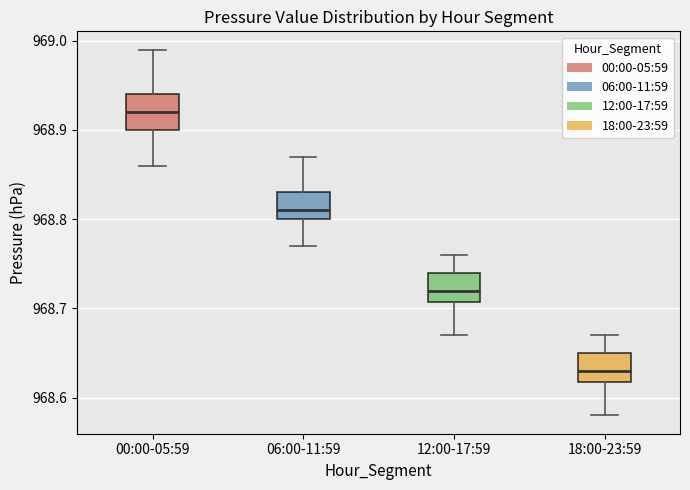

Reading left to right, read every box against the y-axis: the position of its median line, the range the box covers, and the ends of its whiskers. The values are not printed on the chart, so give them approximately, as read against the axis.

00:00-05:59: median 968.92, box 968.90 to 968.94, whiskers 968.86 to 968.99
06:00-11:59: median 968.81, box 968.80 to 968.83, whiskers 968.77 to 968.87
12:00-17:59: median 968.72, box 968.71 to 968.74, whiskers 968.67 to 968.76
18:00-23:59: median 968.63, box 968.62 to 968.65, whiskers 968.58 to 968.67